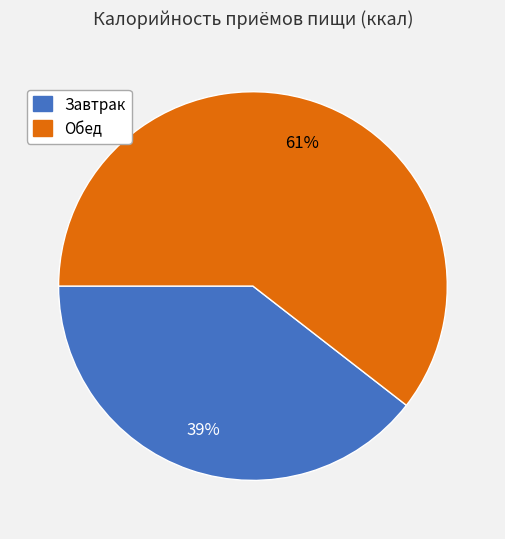

What percentage is the Завтрак slice, to the nearest percent?

39%